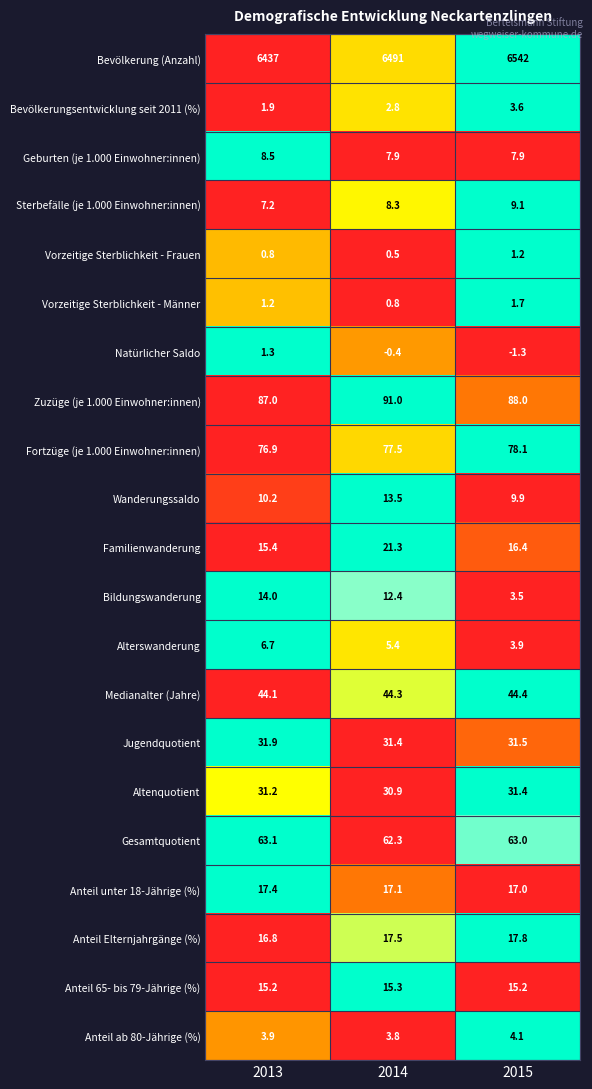

At which label does Anteil Elternjahrgänge (%) first exceed 17?

2014